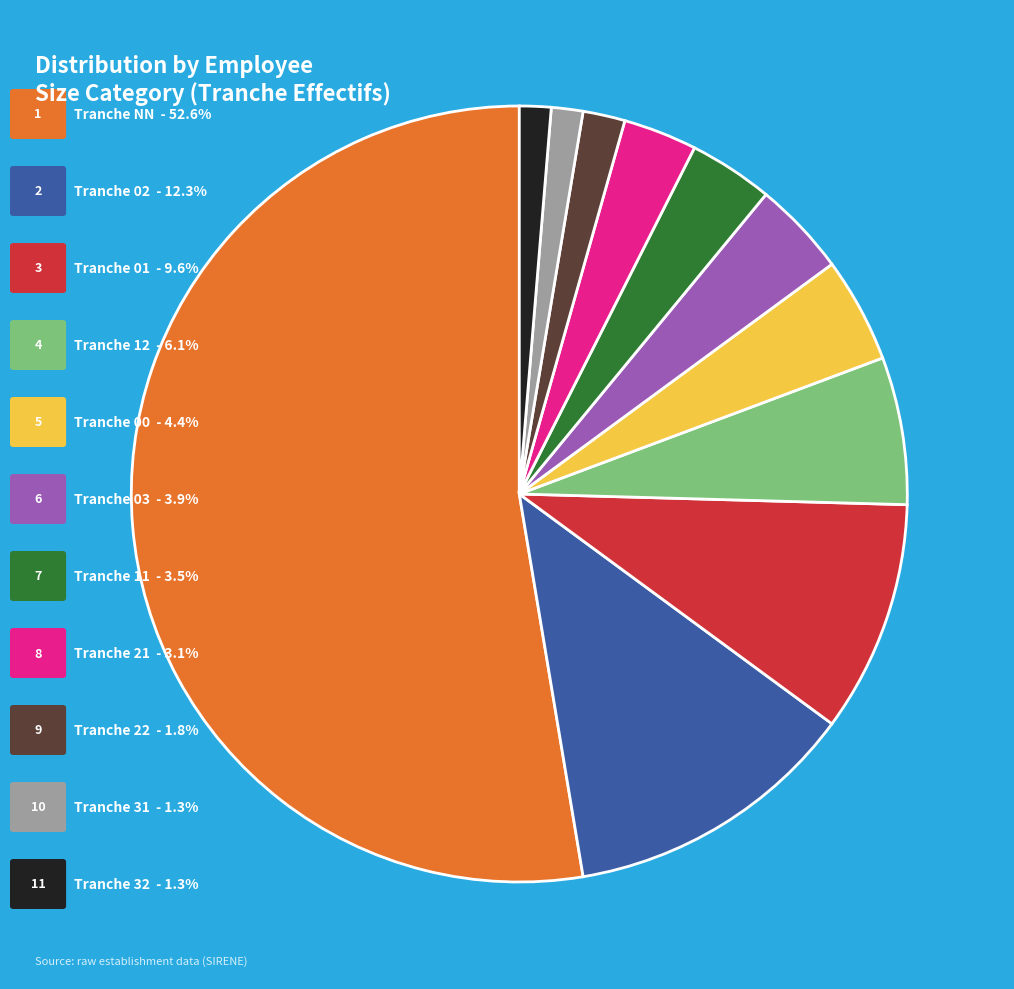

Is there any slice that represents more than half of the pie?

Yes